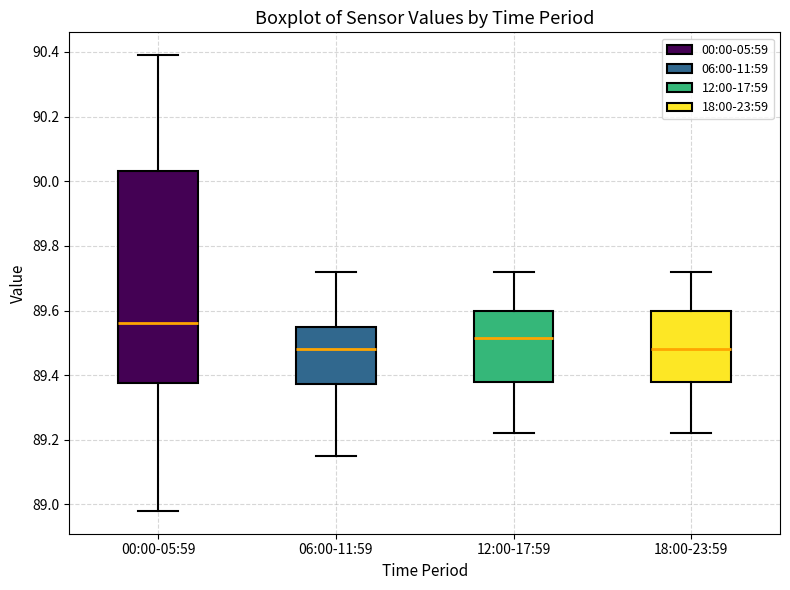

Comparing the boxes themselves (not the whiskers), which one is the tallest?

00:00-05:59